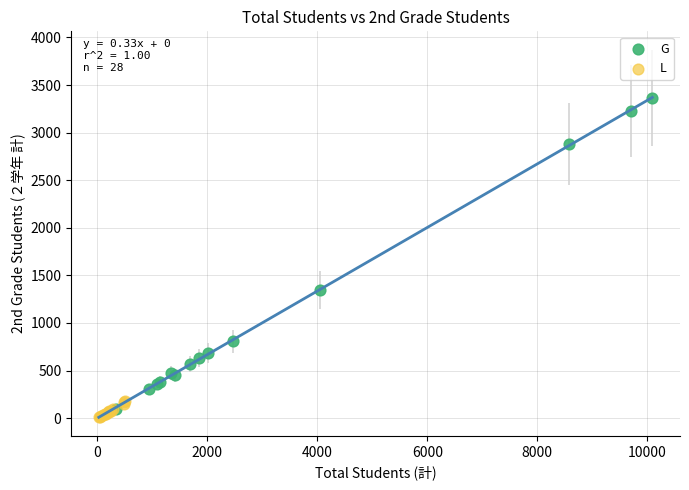

Which series has the widest spread of Y values?

G